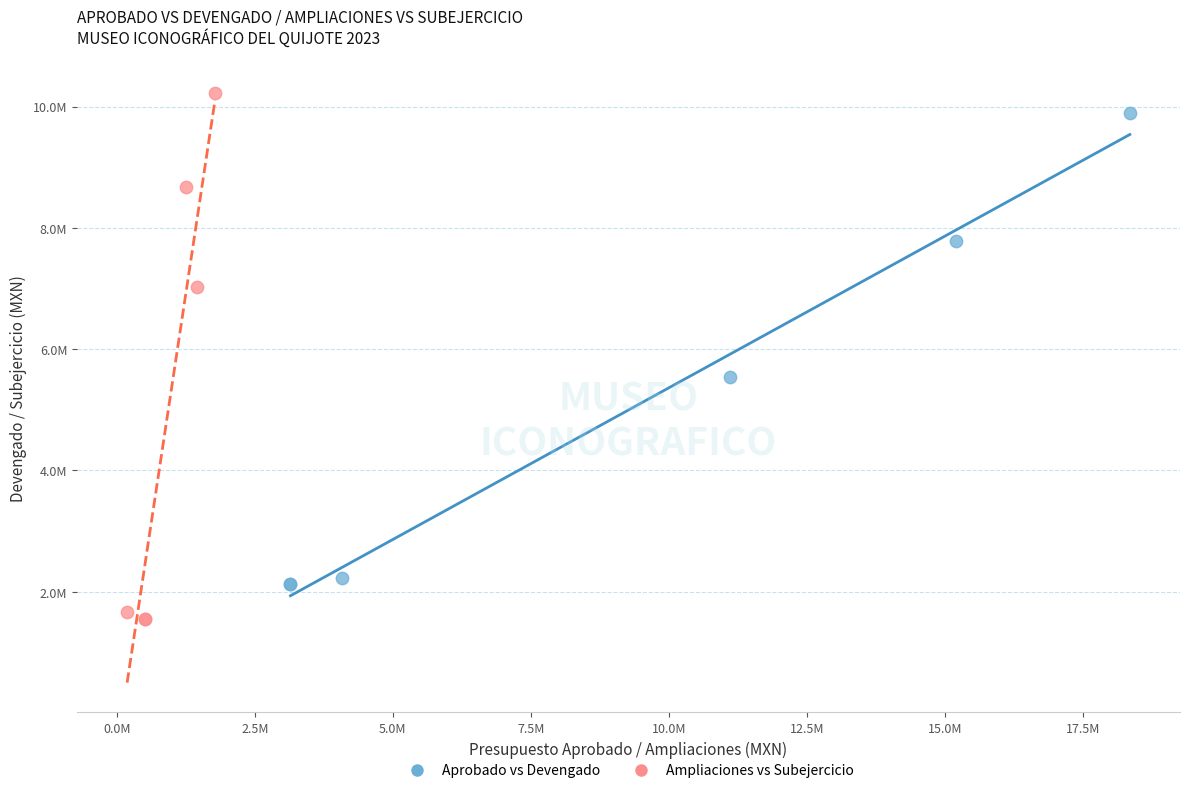

What are all the series names shown in the legend?

Aprobado vs Devengado, Ampliaciones vs Subejercicio